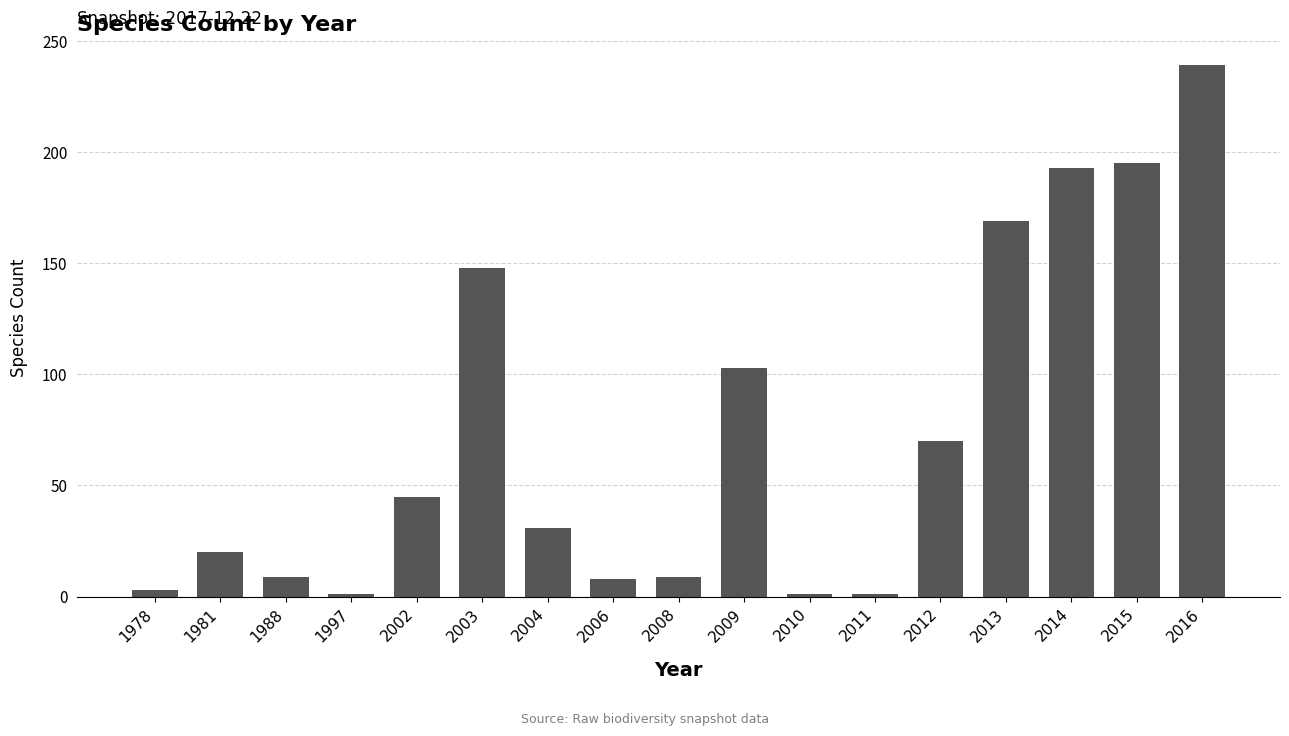

True or false: the data shows 148 at 2003.

True